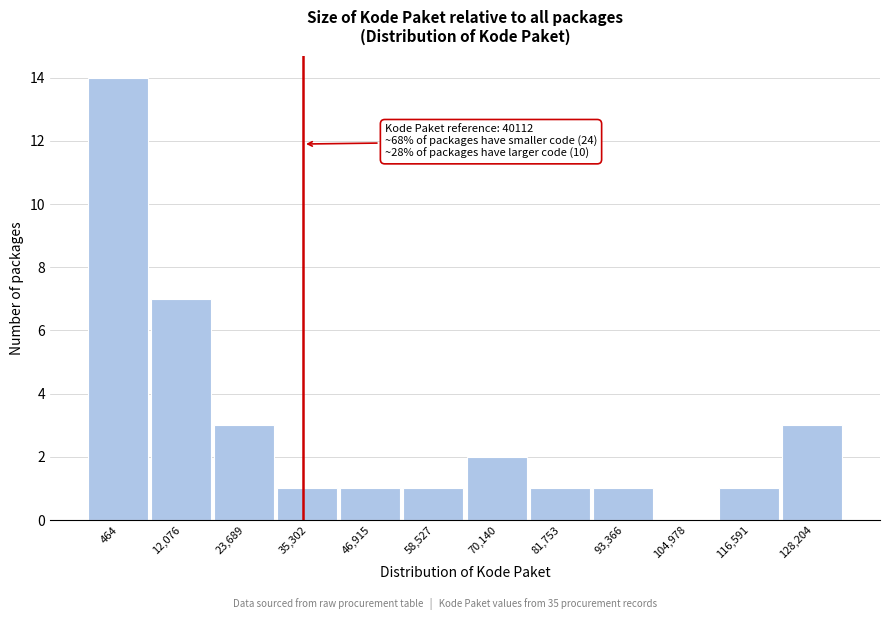

Reading left to right, extract all data points from this chart.

464=14	12,076=7	23,689=3	35,302=1	46,915=1	58,527=1	70,140=2	81,753=1	93,366=1	104,978=0	116,591=1	128,204=3